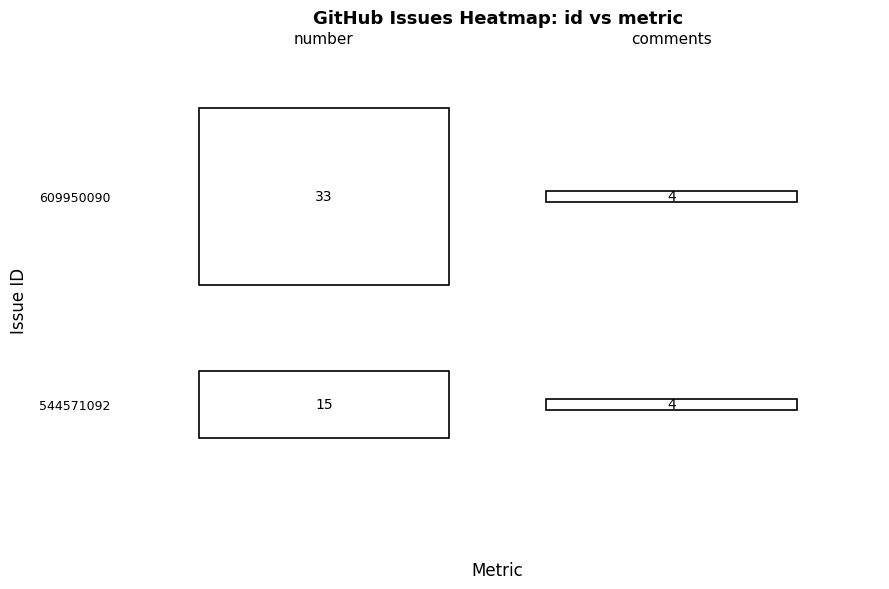

How many distinct data groups are displayed?

2